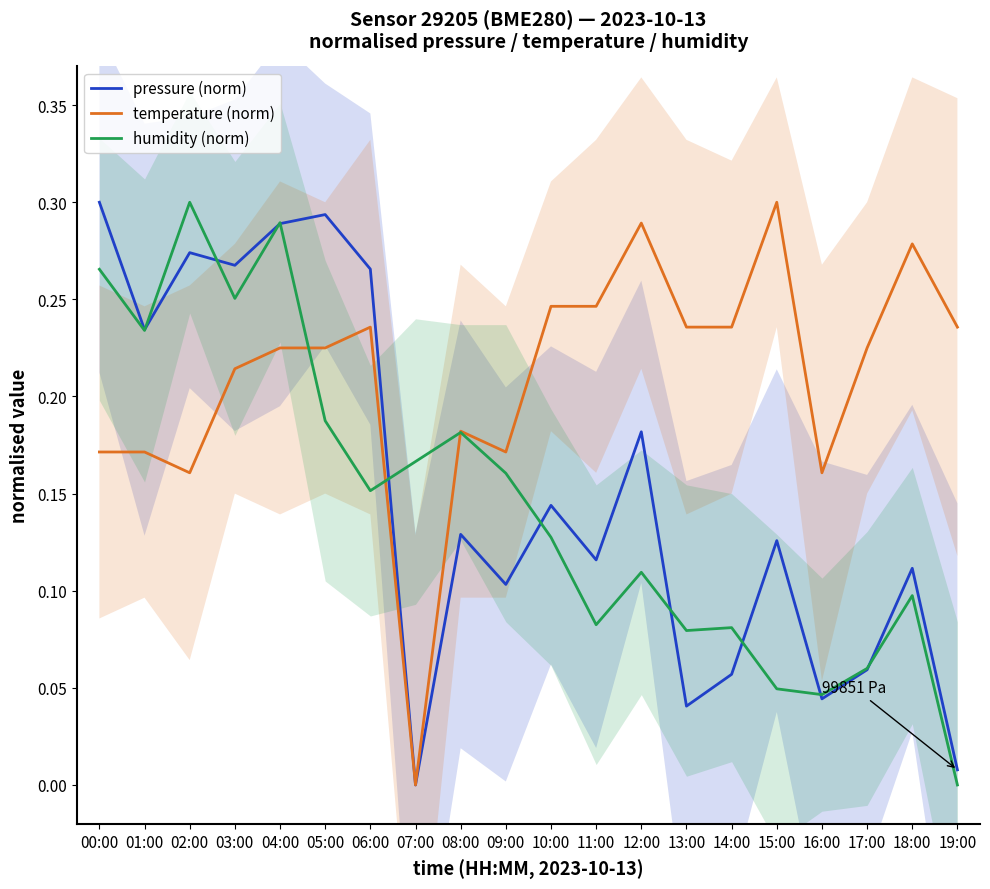

How many interior local peaks does the temperature (norm) series have?

5